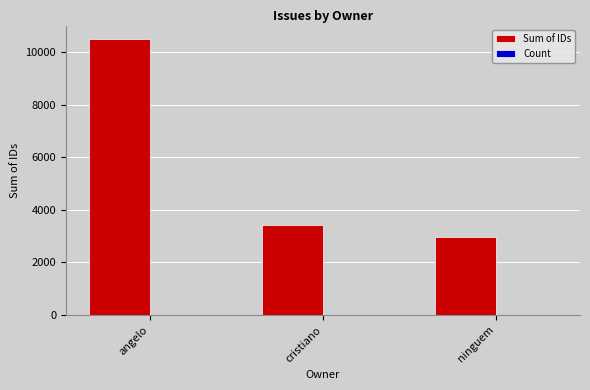

What is the approximate value of Sum of IDs at ninguem?

2949